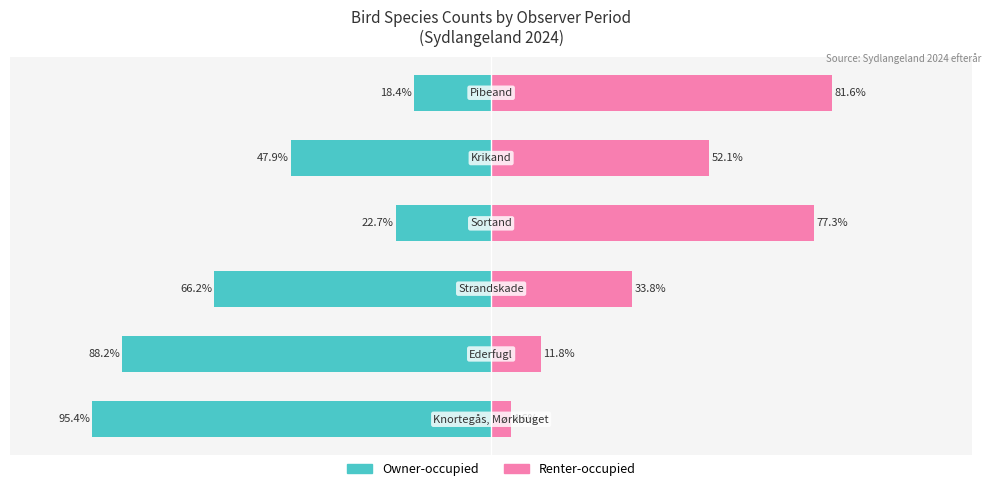

Reading left to right, transcribe all the data shown in this chart.

Owner-occupied: -95.4	-88.2	-66.2	-22.7	-47.9	-18.4
Renter-occupied: 4.6	11.8	33.8	77.3	52.1	81.6